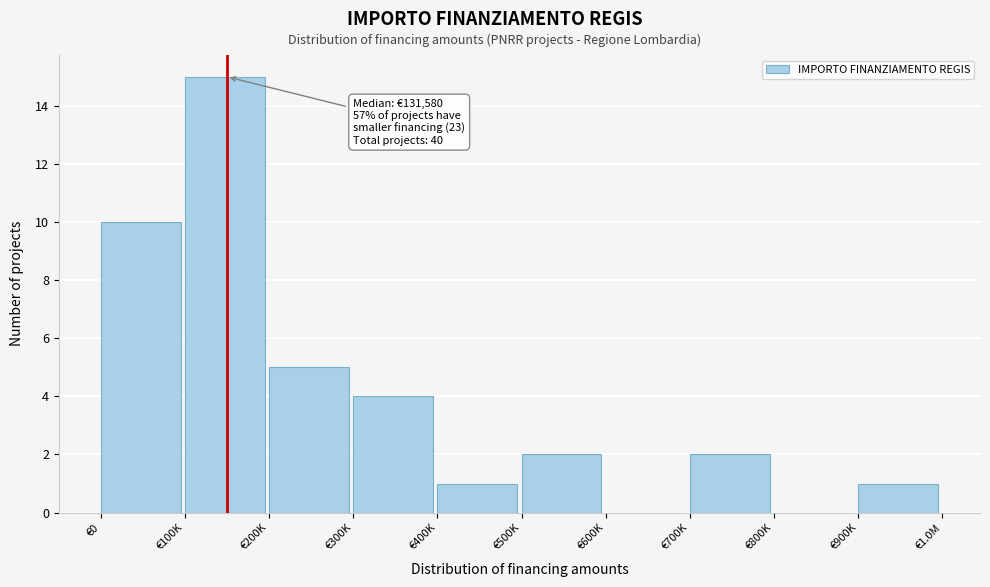

Reading left to right, transcribe all the data shown in this chart.

€0=10	€100K=15	€200K=5	€300K=4	€400K=1	€500K=2	€600K=0	€700K=2	€800K=0	€900K=1